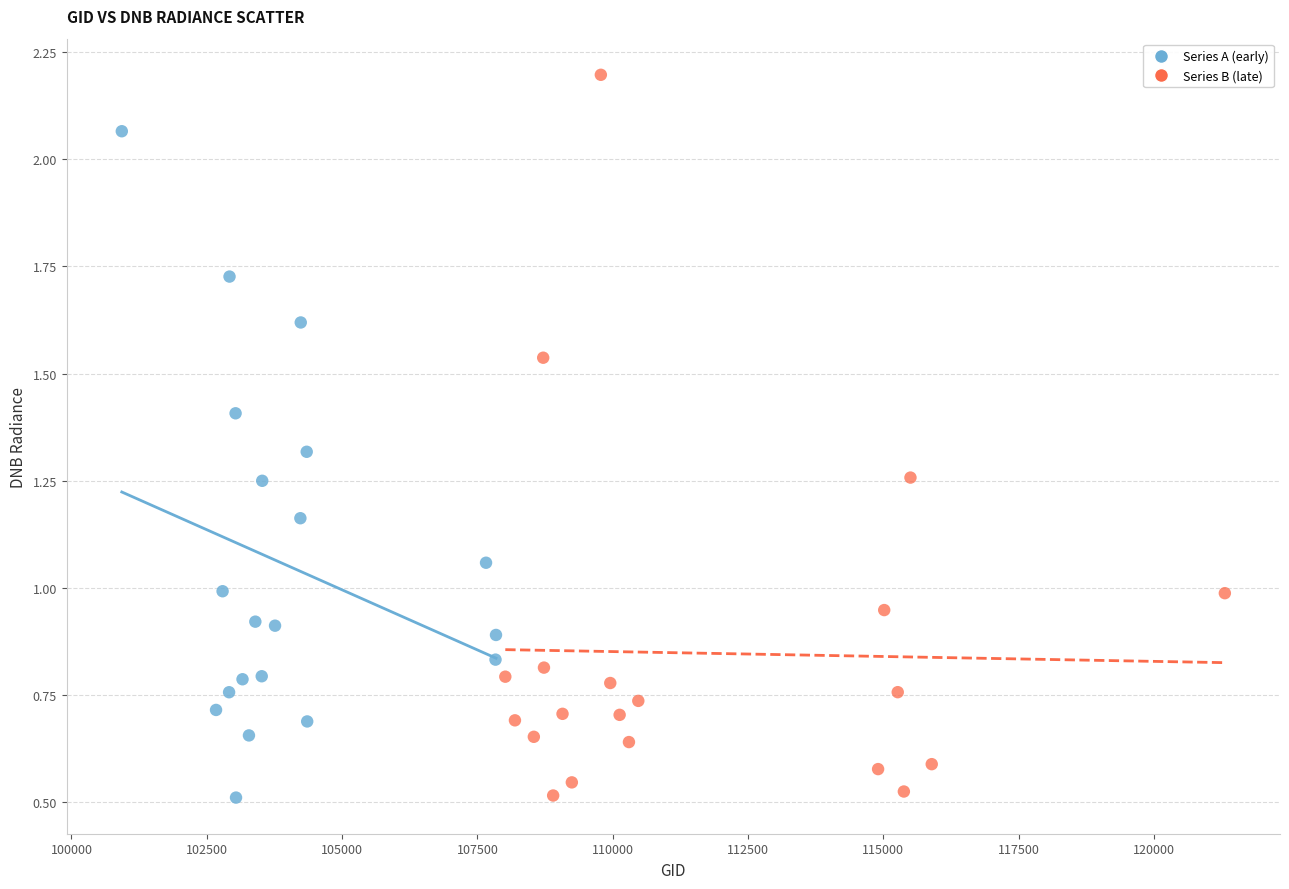

Which series contains the highest Y value?

Series B (late)